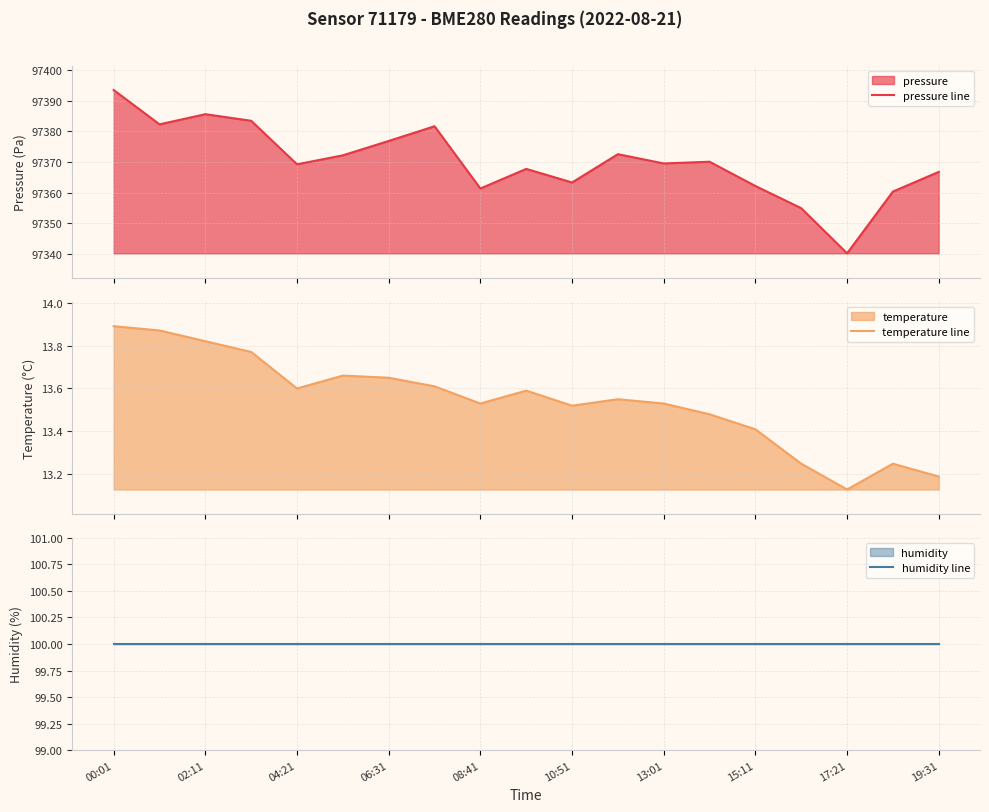

What position from the left is 15?

16